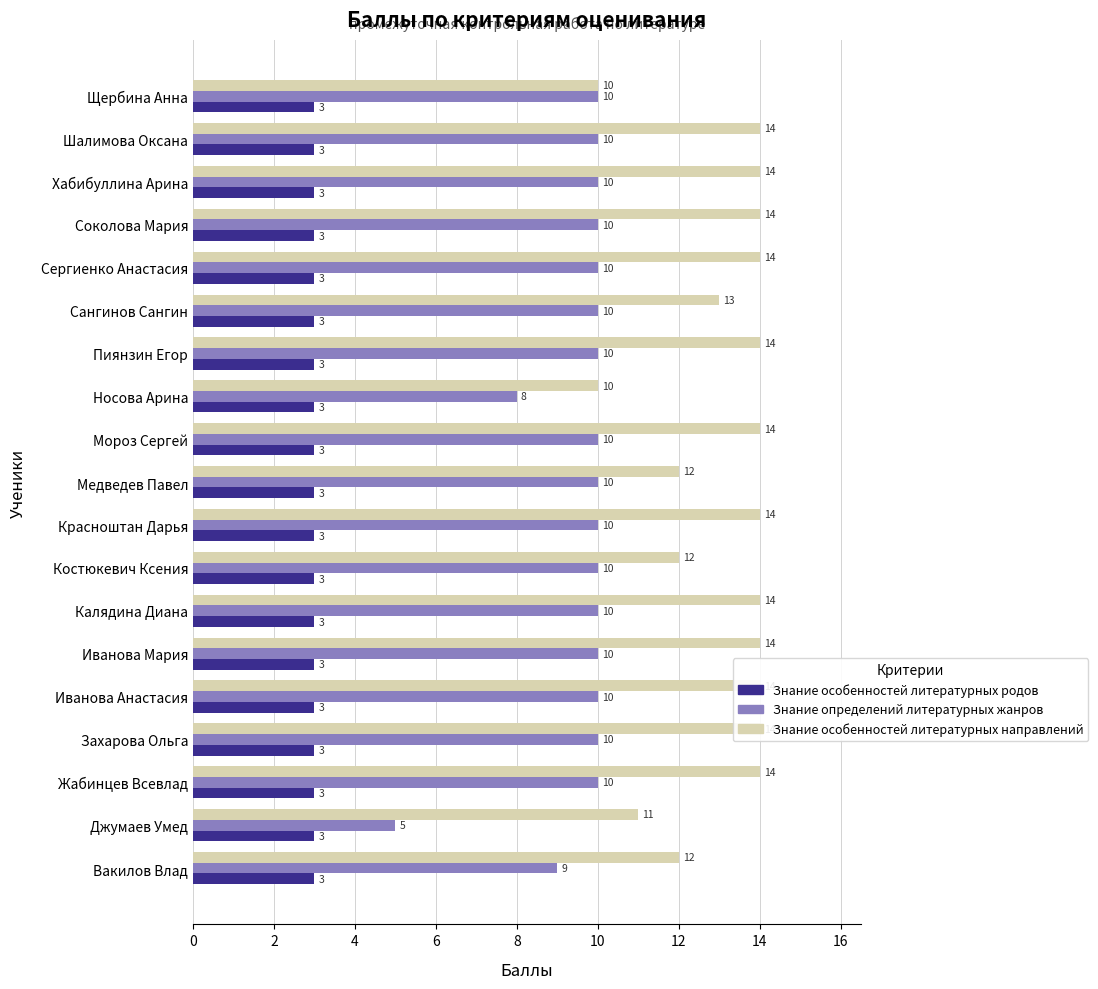

At how many categories does at least one series exceed 4?

19